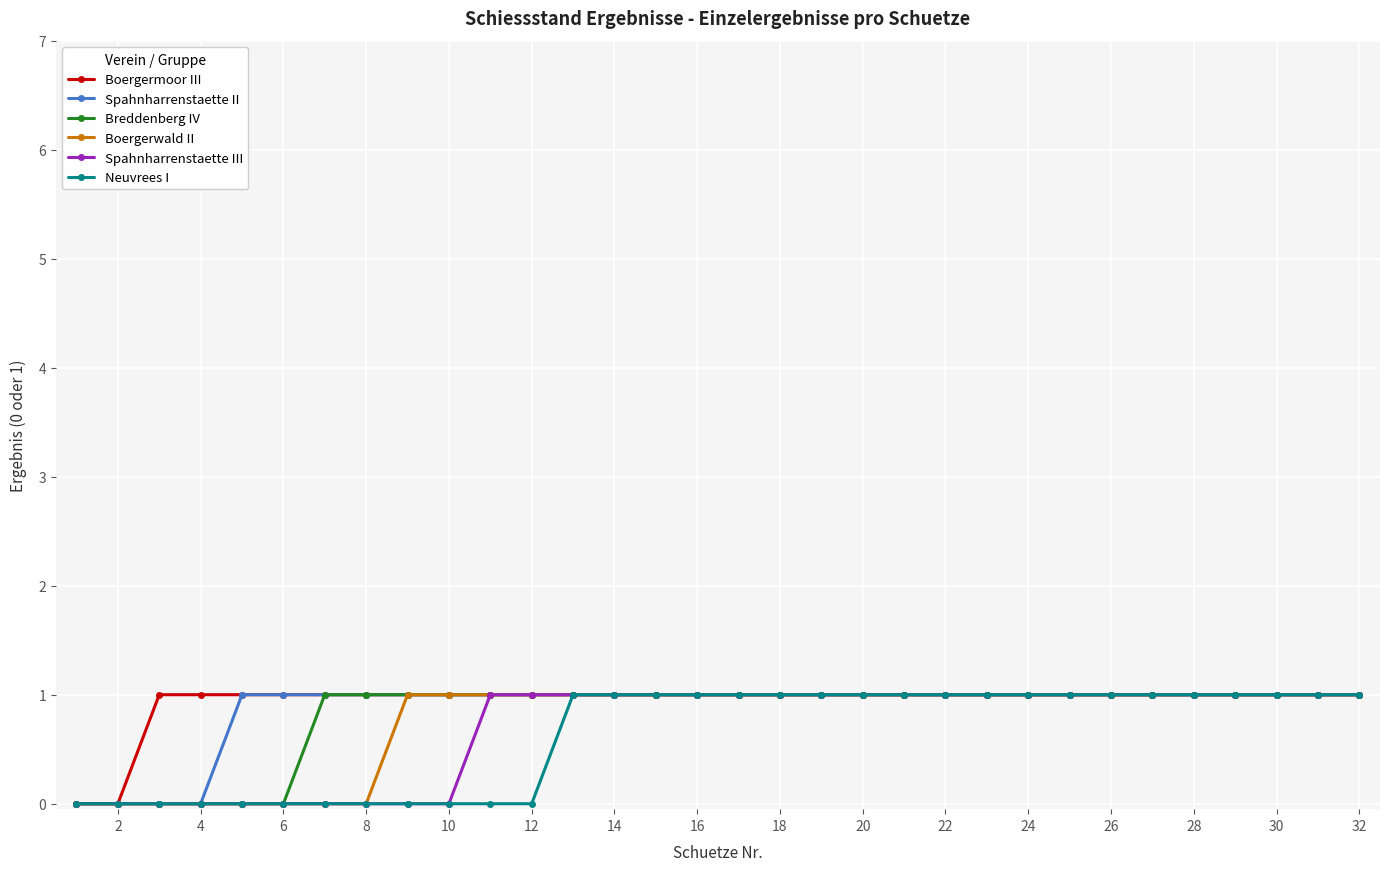

What is the difference between the maximum and minimum values in the Neuvrees I series?

1